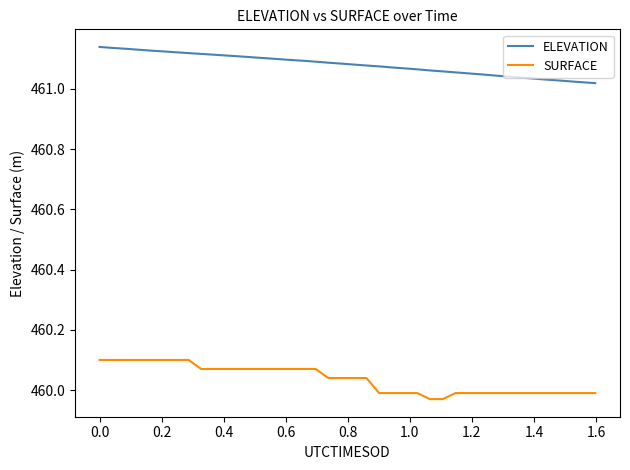

Which series has the largest total across all categories?

ELEVATION